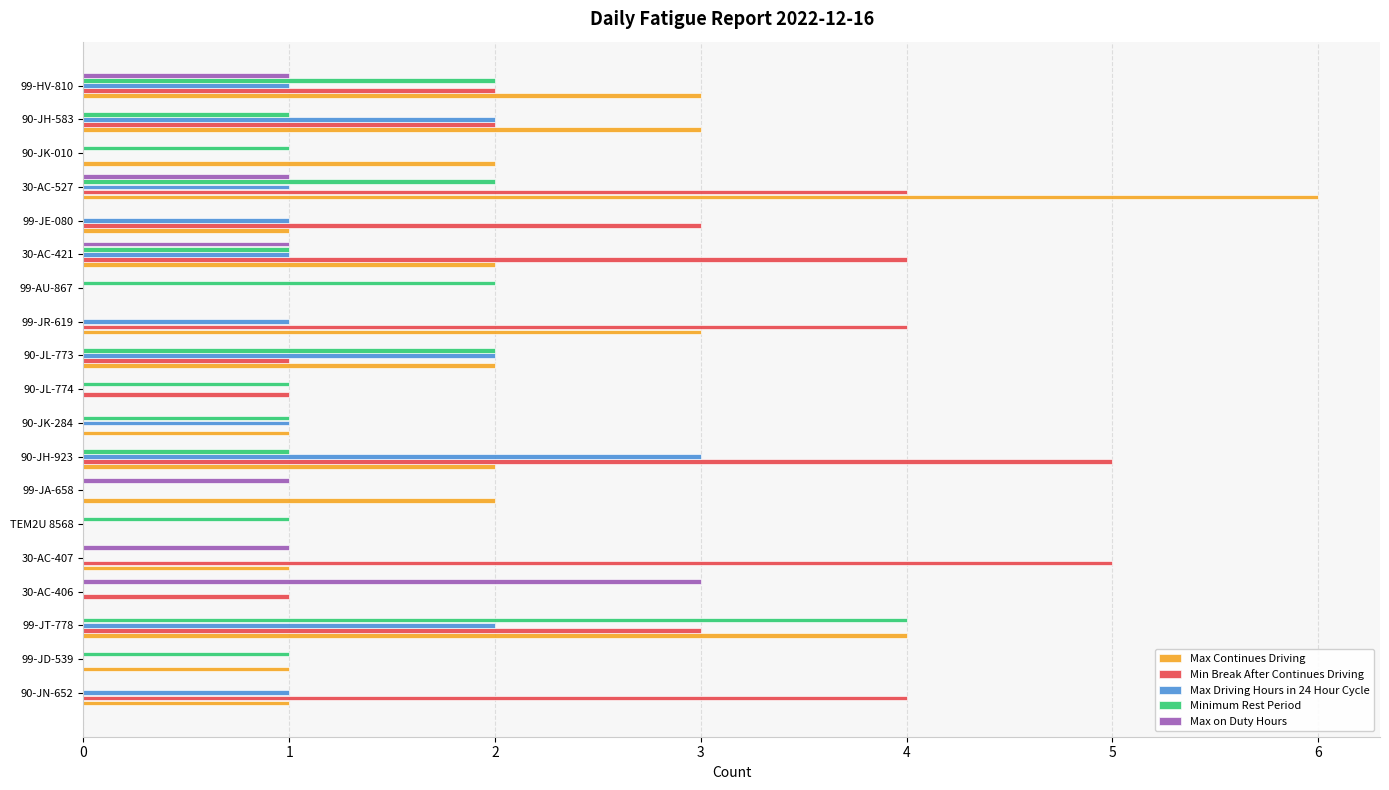

Between 90-JN-652 and 99-JT-778, which series saw the biggest shift?

Minimum Rest Period